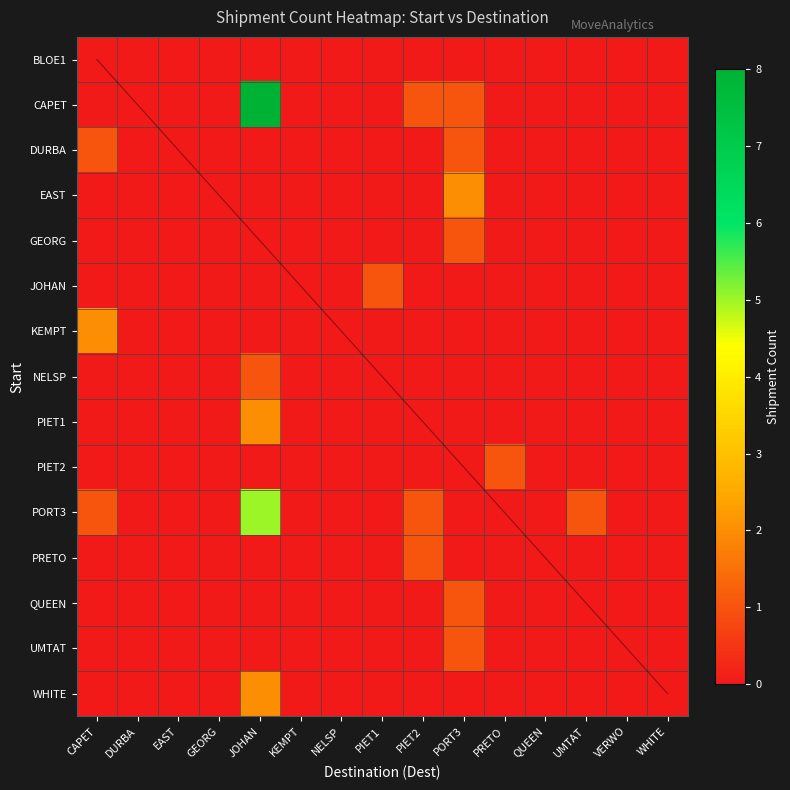

Is it true that PIET1 equals 0 at PRETO?

True